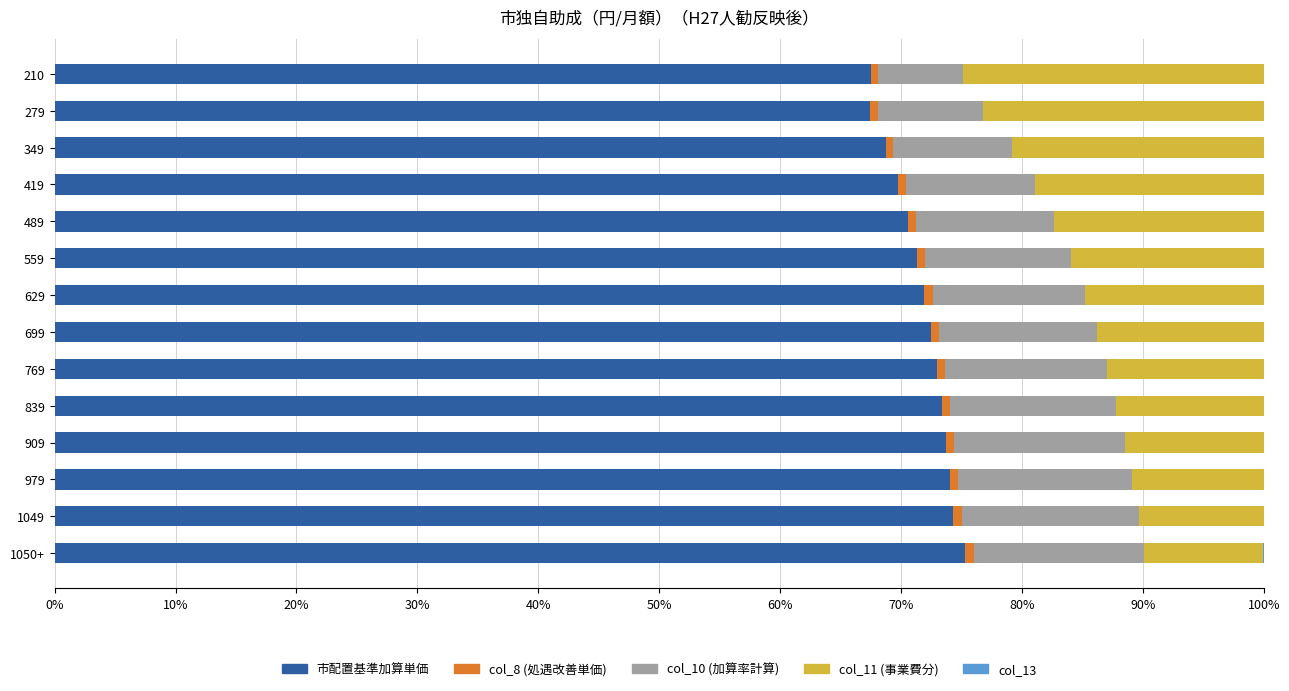

Which series has the widest spread of values?

col_11 (事業費分)